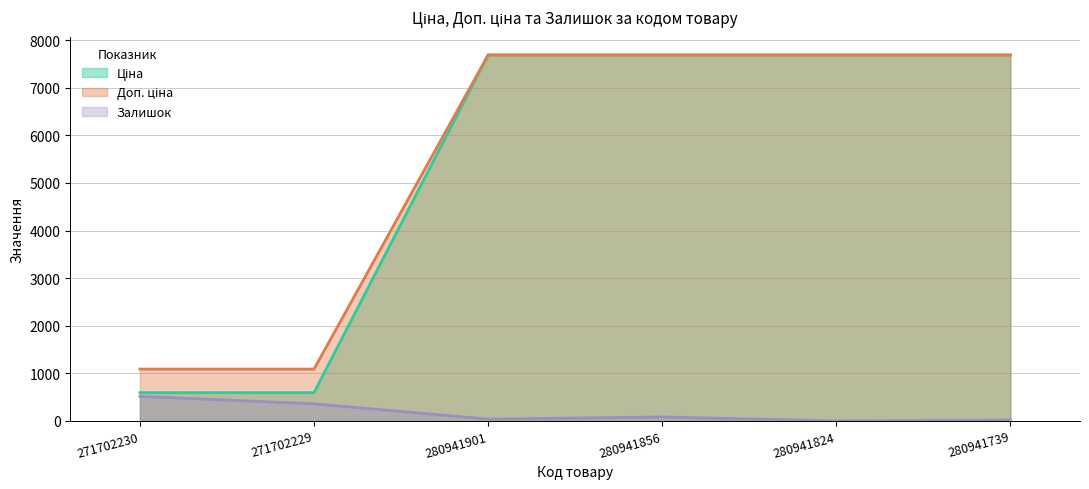

How many values in Залишок are above zero?

5